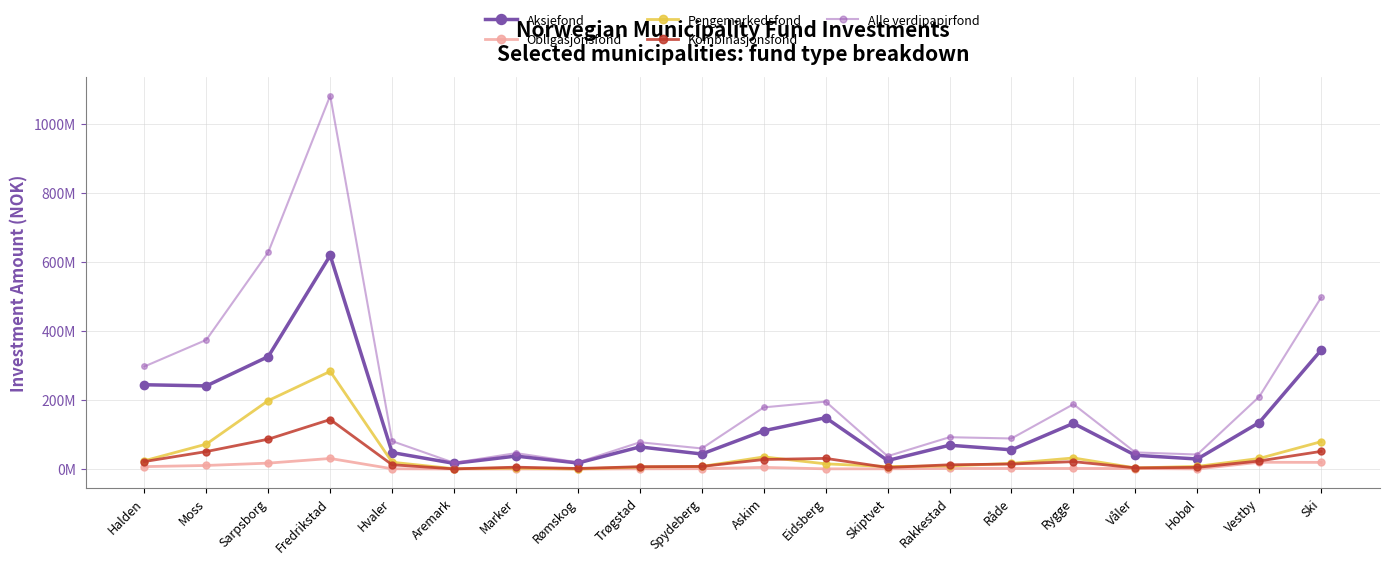

The value of Obligasjonsfond at Marker is 193107.2. True or false?

False